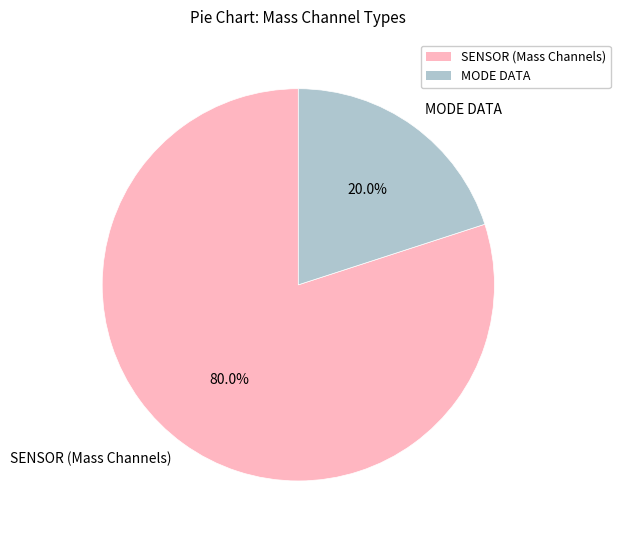

What is the largest slice in the pie chart?

SENSOR (Mass Channels)